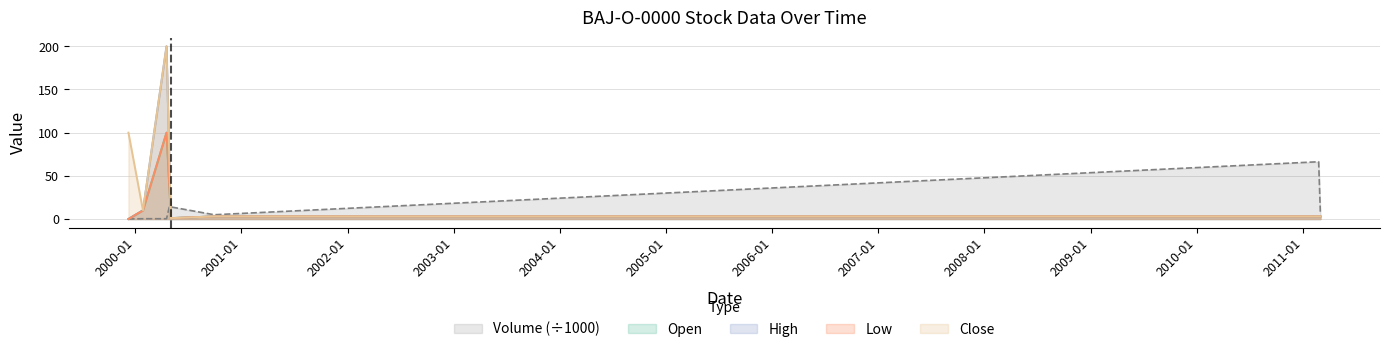

Is it true that High equals 3.0 at 2000-09-29?

True